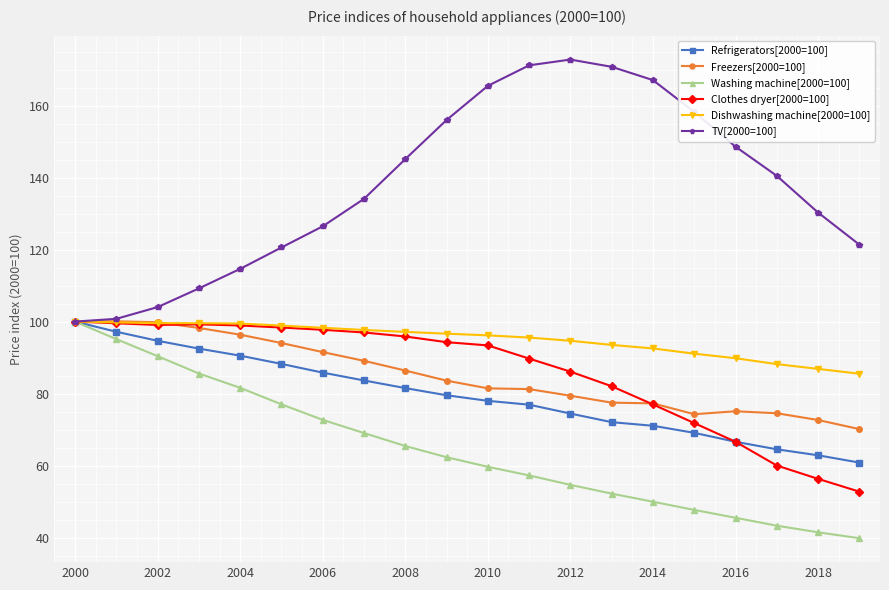

How many data points in Freezers[2000=100] are less than 83?

10